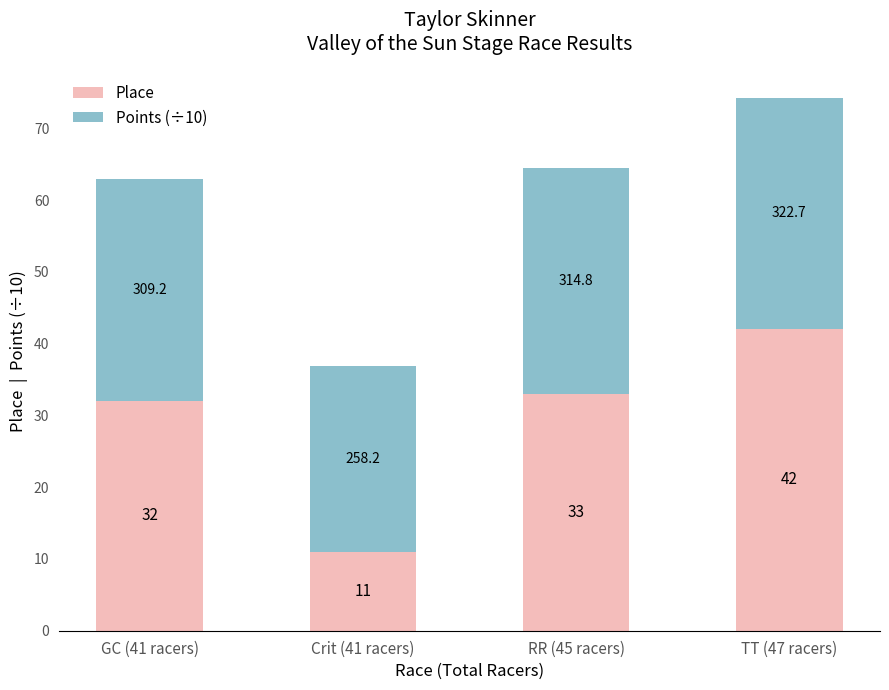

Which category has the lowest value in the Place series?

Crit (41 racers)